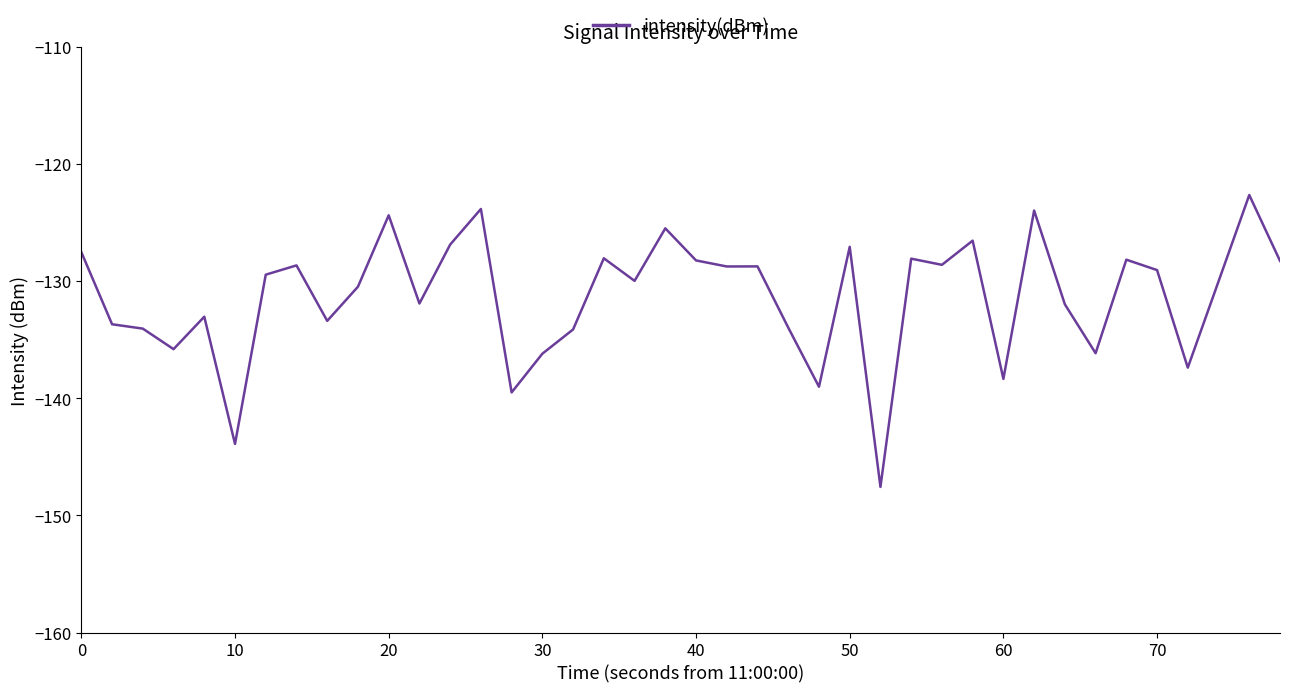

What is the smallest value displayed?

-147.6